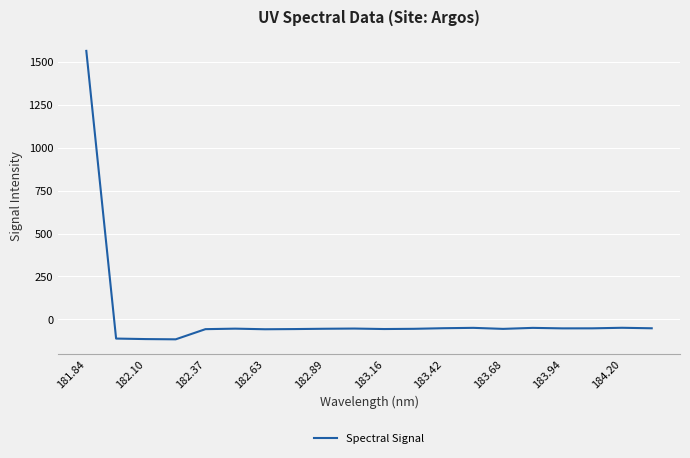

What is the difference between the maximum and minimum values?

1680.8